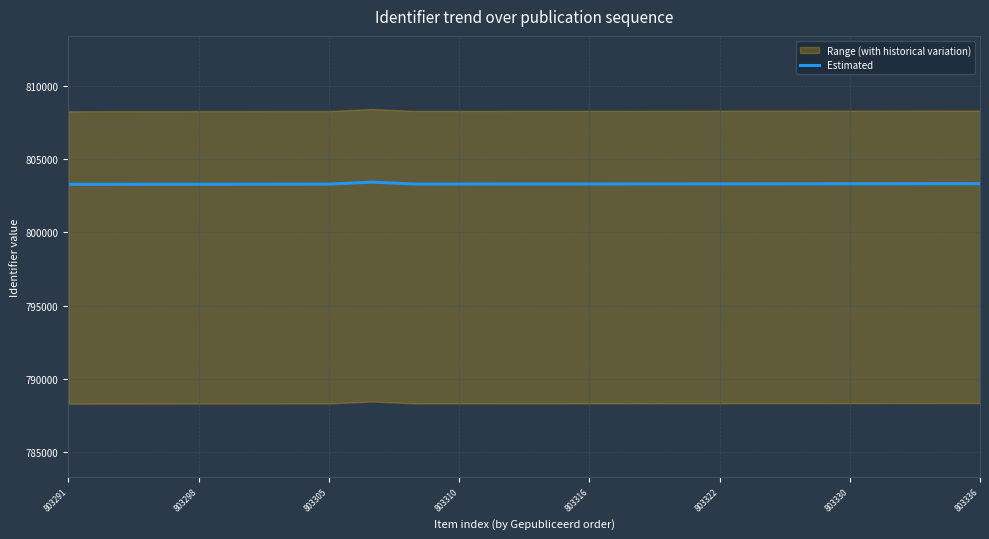

What is the difference between the second highest and minimum values?

45